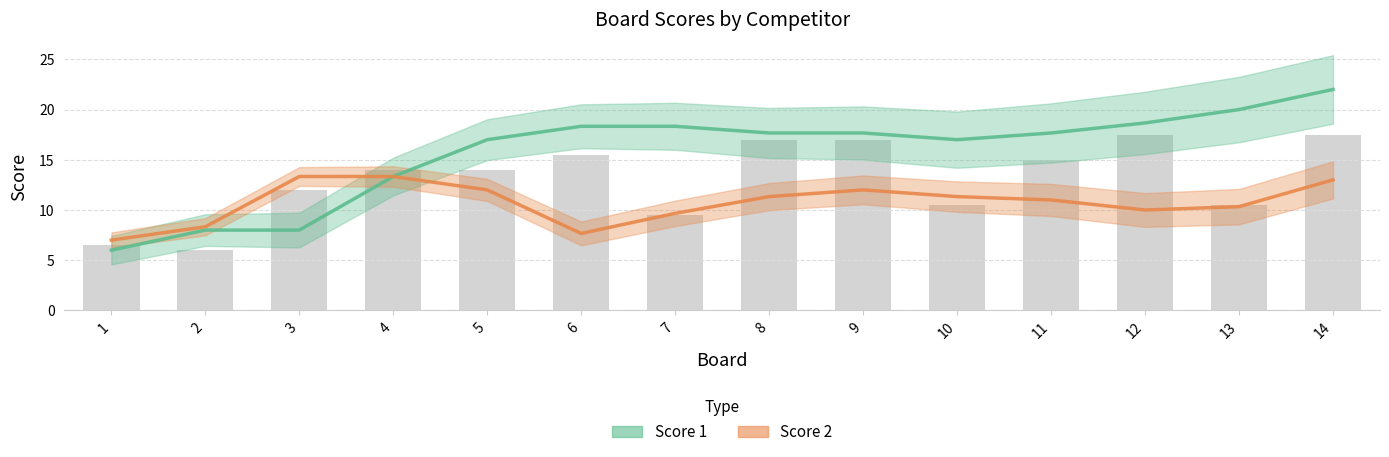

Does the chart contain any negative values?

No